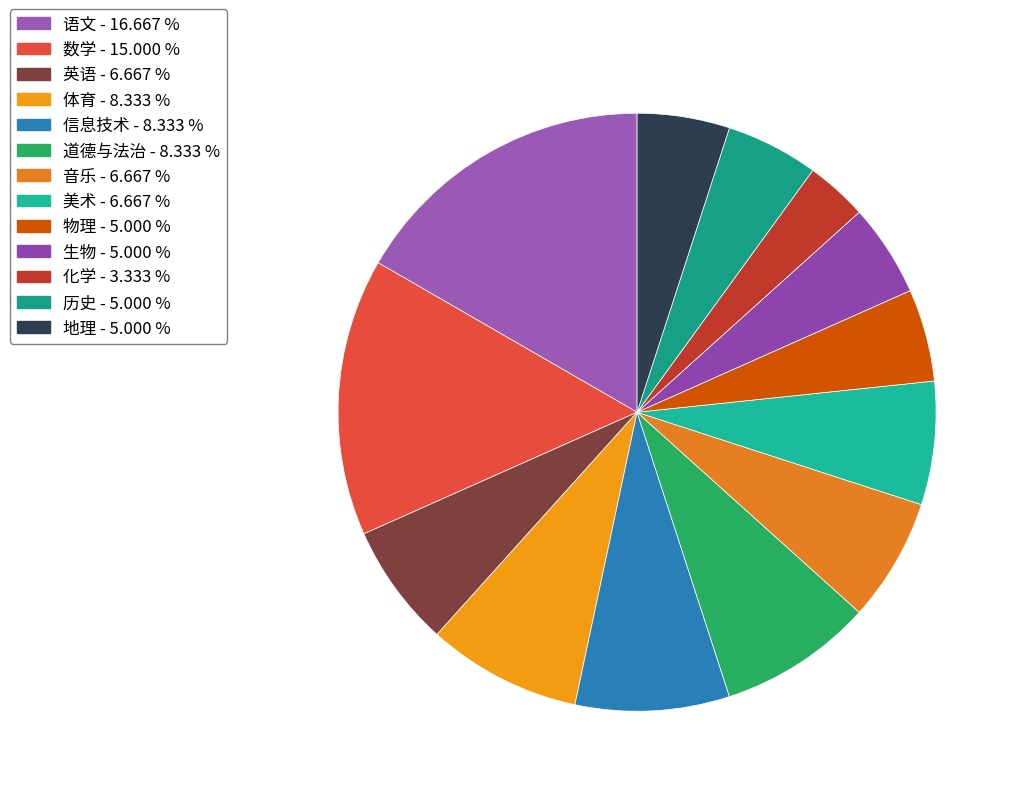

To the nearest percent, what is the combined percentage of 数学 and 历史?

20%